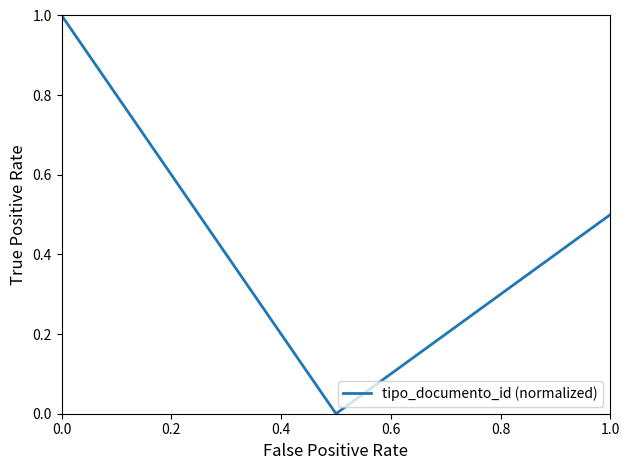

What is the greatest value displayed?

1.0